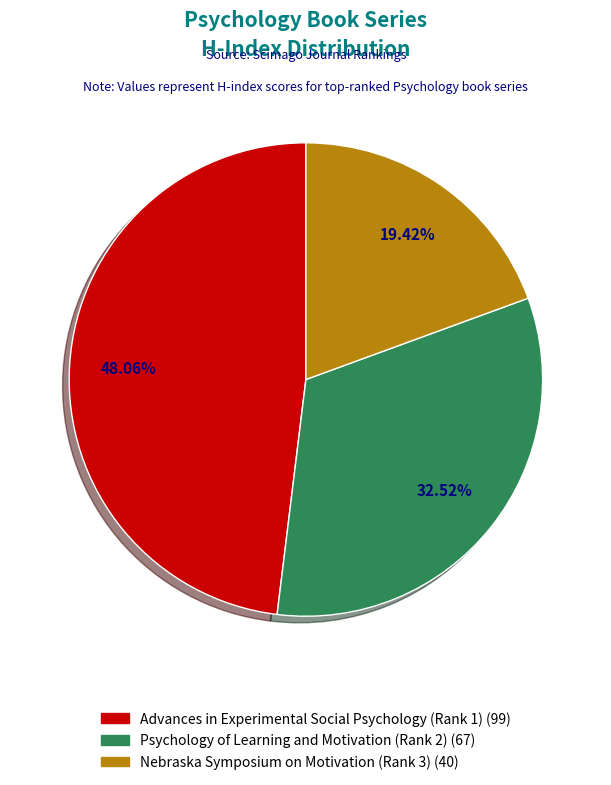

True or false: Psychology of Learning and Motivation (Rank 2) accounts for 39% of the total.

False